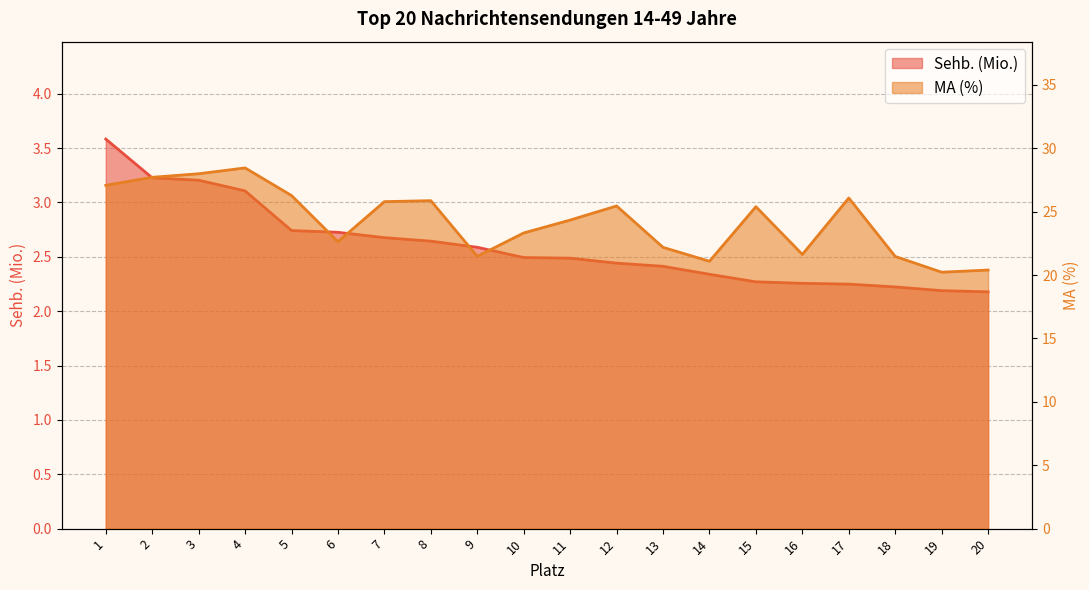

How many lines are shown in the chart?

2